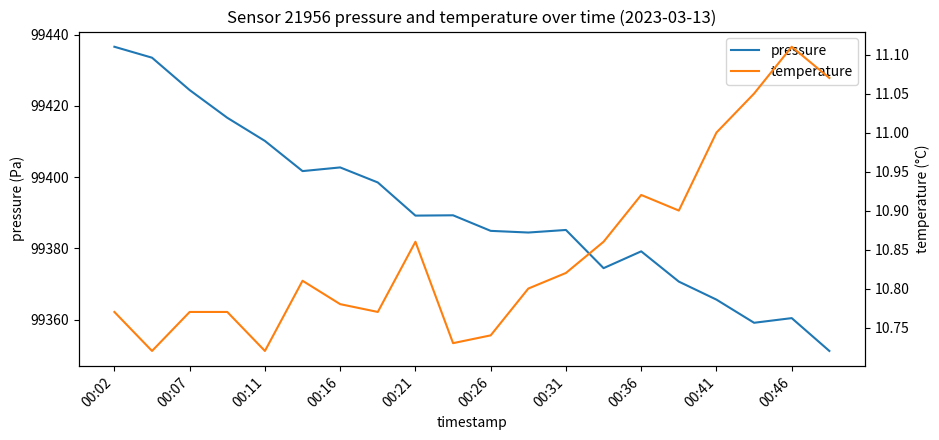

At how many categories does at least one series exceed 53128?

20